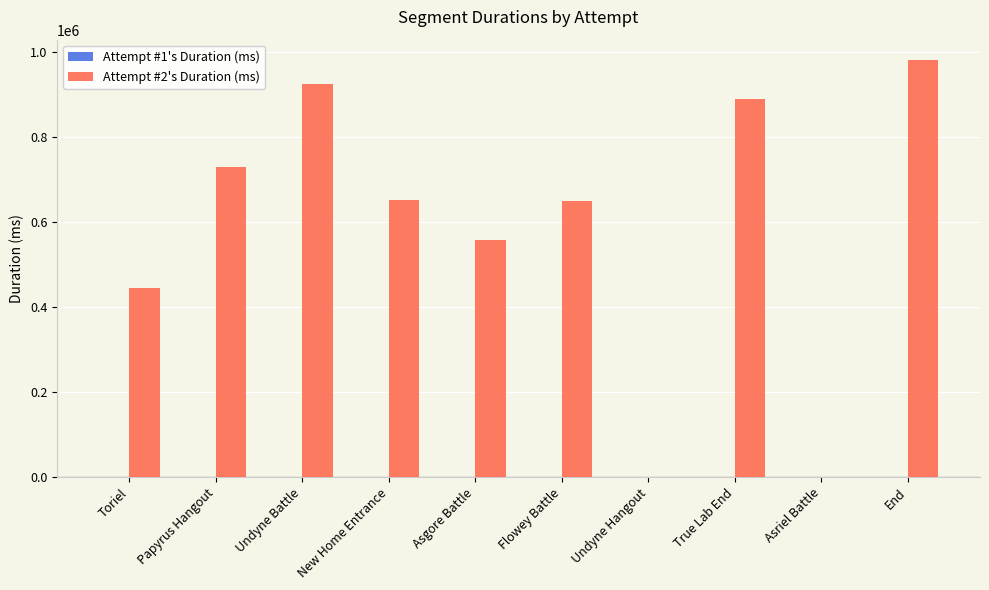

Approximately how many times larger is the value at Asgore Battle compared to True Lab End?

0.6